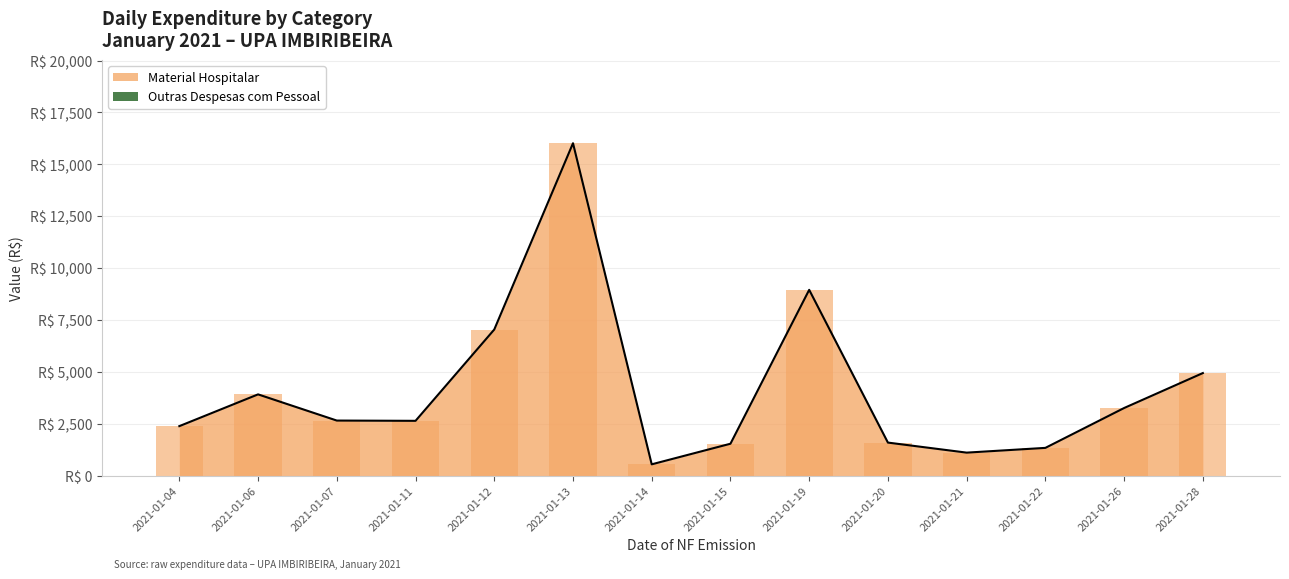

List the labels in order of value, smallest first.

2021-01-14, 2021-01-21, 2021-01-22, 2021-01-15, 2021-01-20, 2021-01-04, 2021-01-11, 2021-01-07, 2021-01-26, 2021-01-06, 2021-01-28, 2021-01-12, 2021-01-19, 2021-01-13